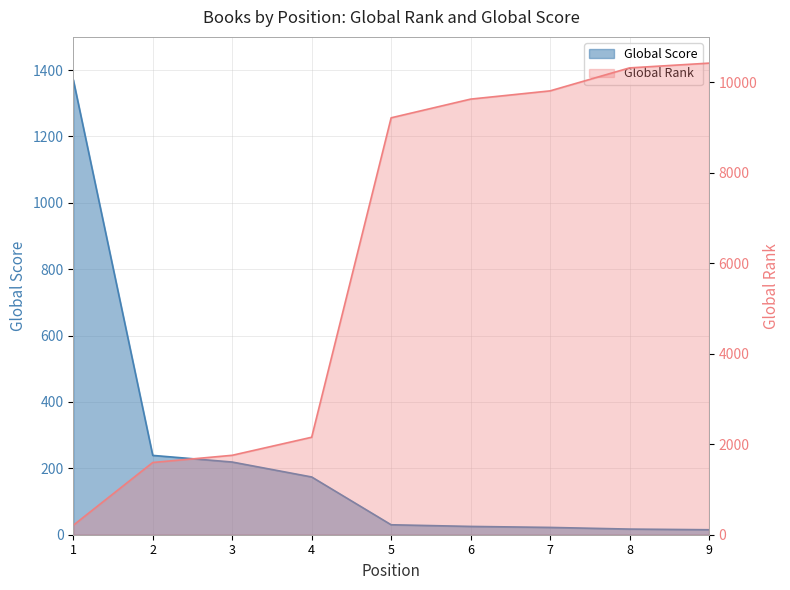

Reading right to left, what are all the values shown in this chart?

Global Score: 9=15	8=17	7=22	6=25	5=30	4=174	3=219	2=239	1=1371
Global Rank: 9=10420	8=10315	7=9807	6=9625	5=9212	4=2154	3=1755	2=1596	1=209